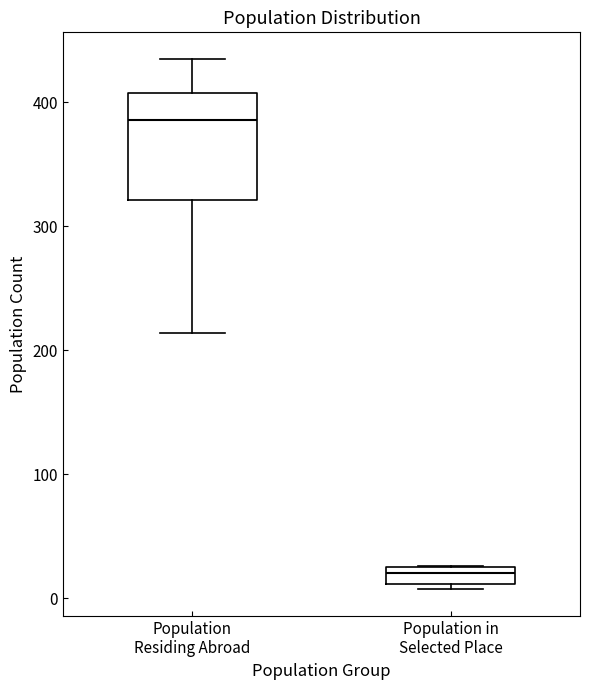

Which box is the tallest, from its lower edge to its upper edge?

Population Residing Abroad